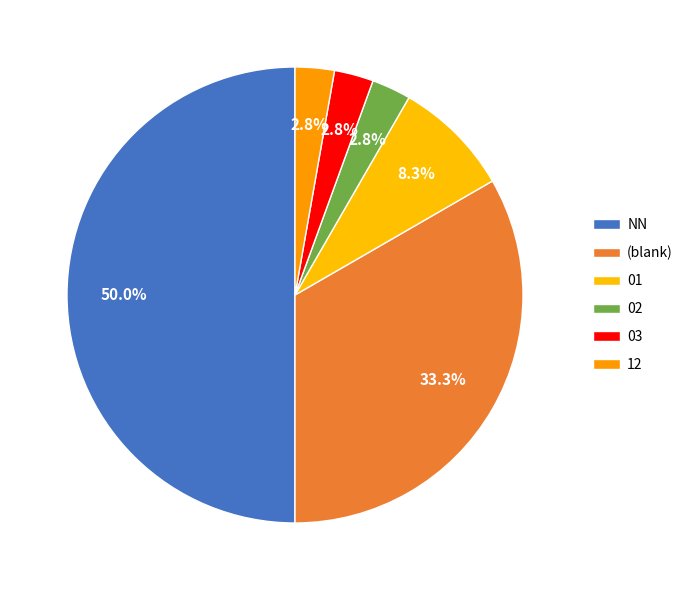

What is the change in value from NN to 01?

-15